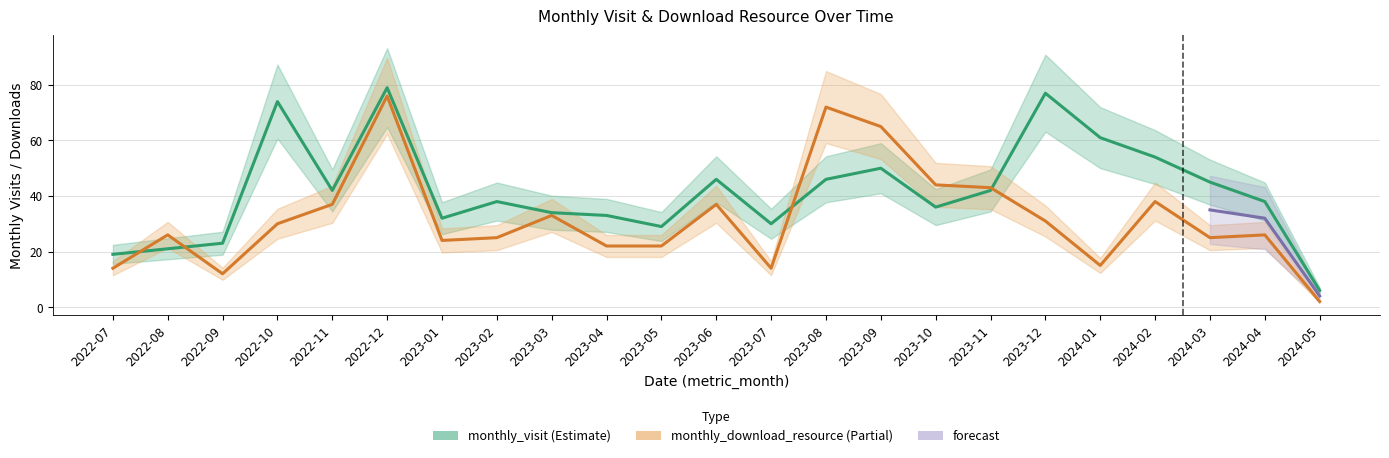

What is the sum of the monthly_download_resource values at 2022-10 and 2022-12?

106